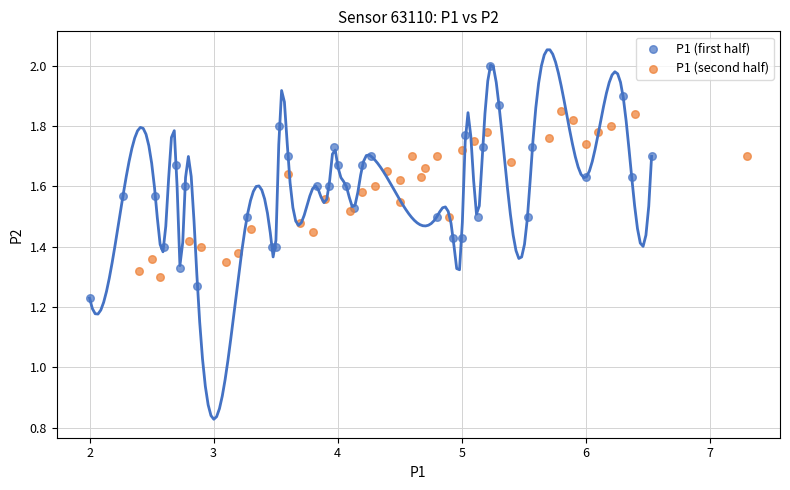

Which series reaches the minimum Y coordinate?

P1 (first half)